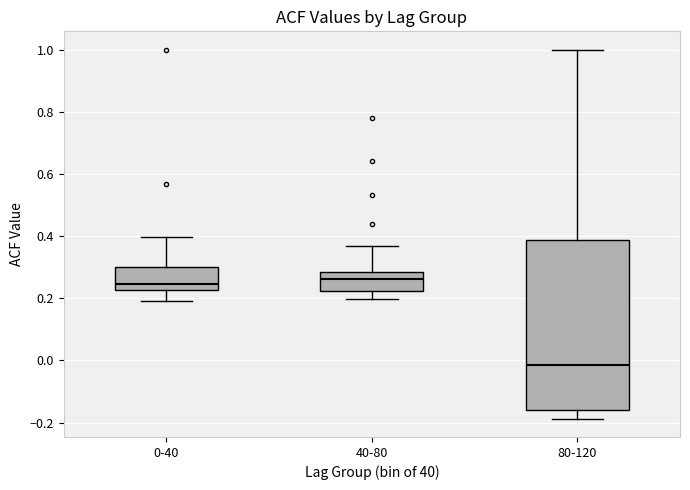

Which box has the lowest median line?

80-120